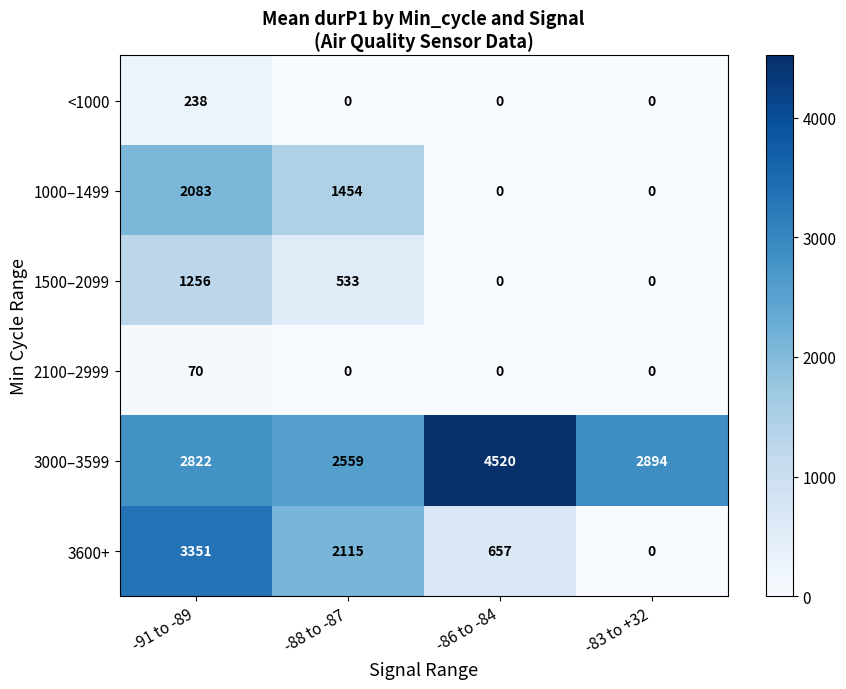

At which category does the chart reach its peak across all series?

-86 to -84